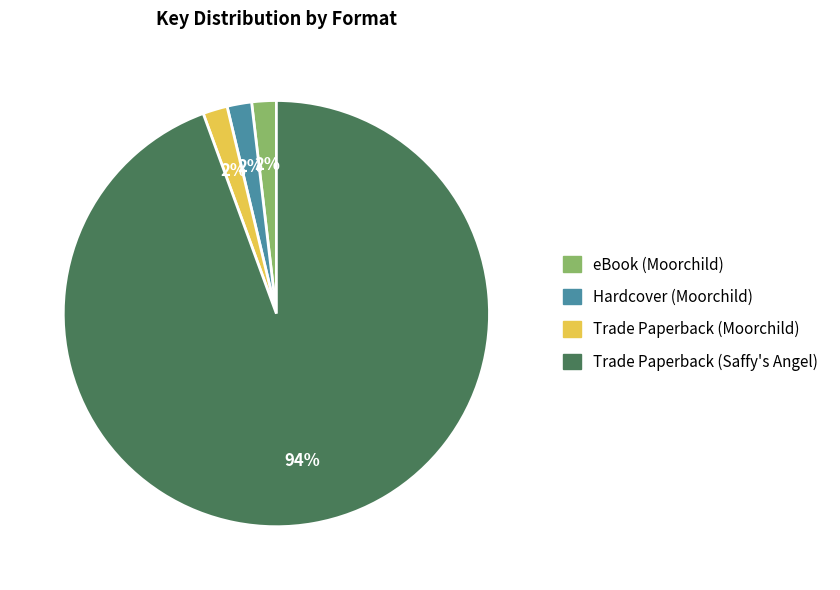

Does any single category account for the majority?

Yes